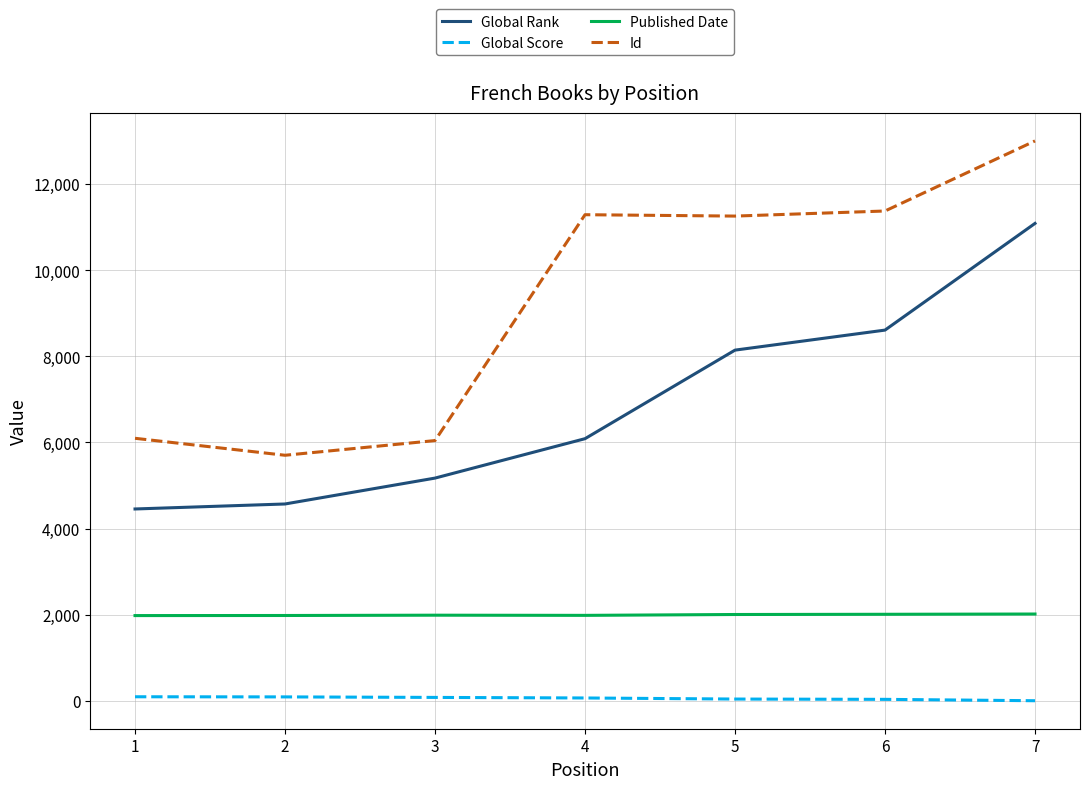

Does the chart display data point markers on the line(s)?

No